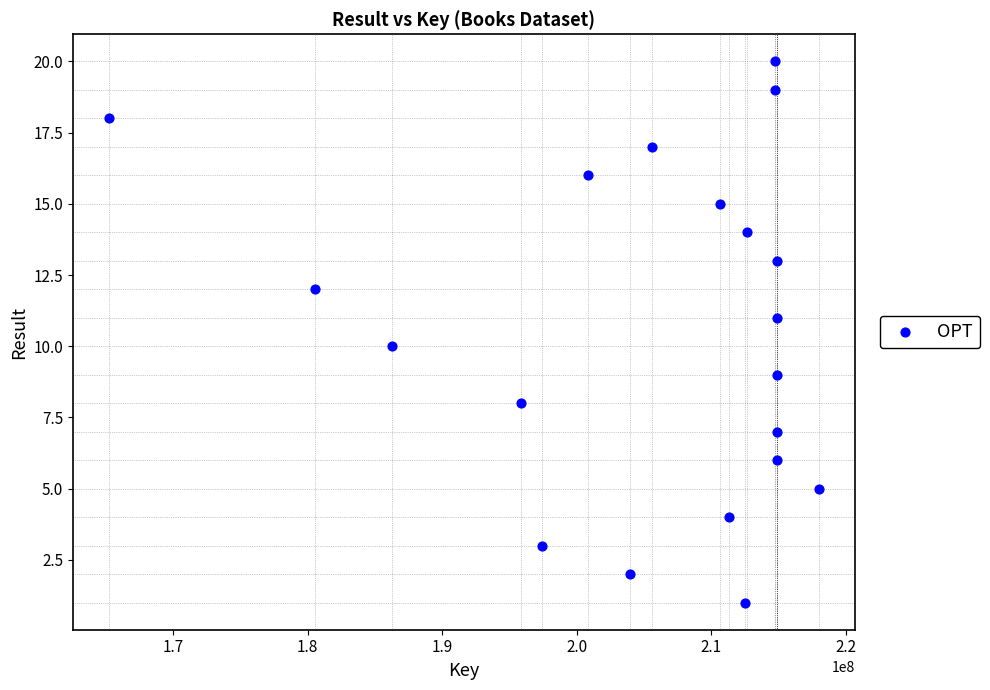

What is the range of Y values (max minus min)?

19